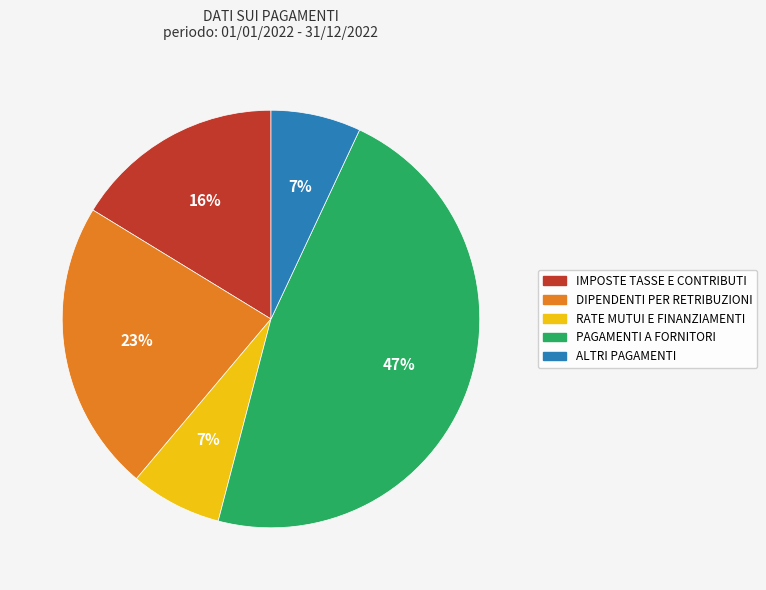

Do ALTRI PAGAMENTI and PAGAMENTI A FORNITORI together represent more than half of the pie?

Yes